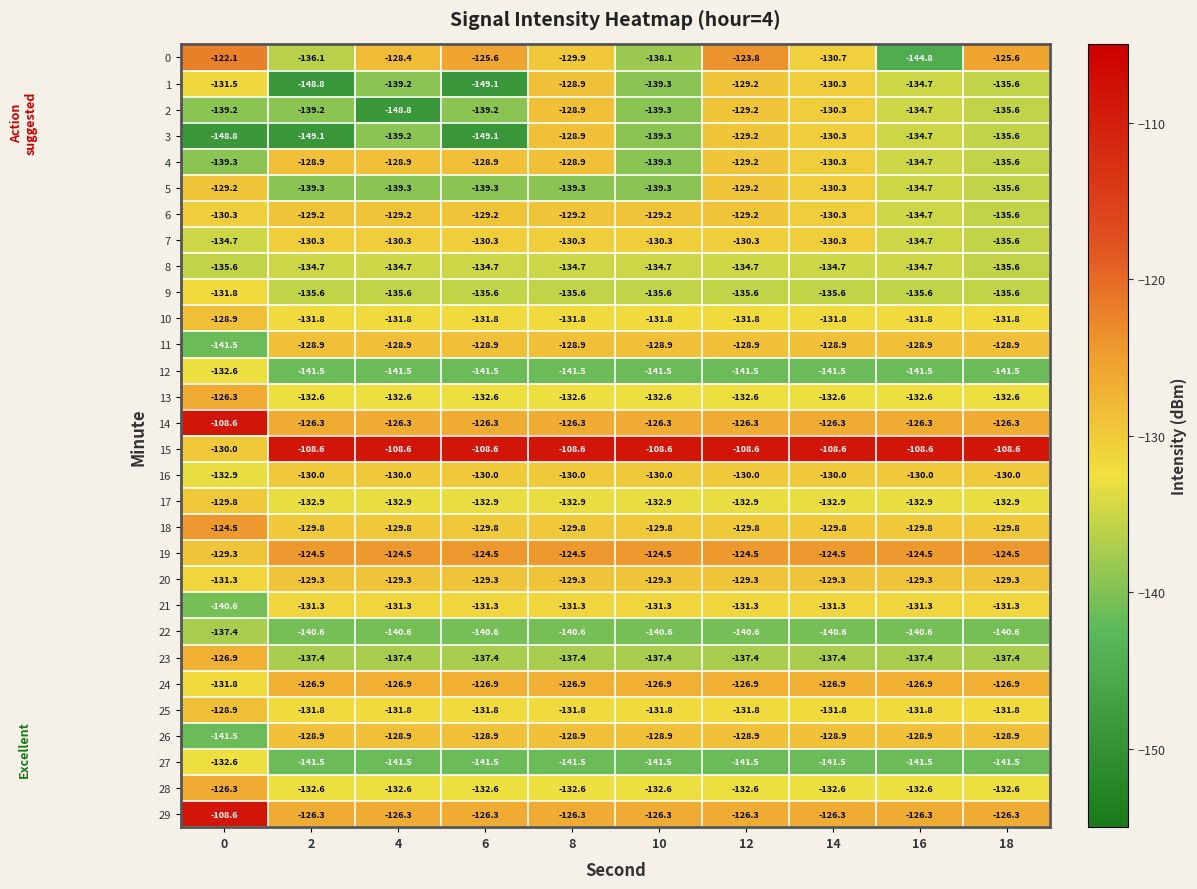

Which series has the widest spread of values?

0